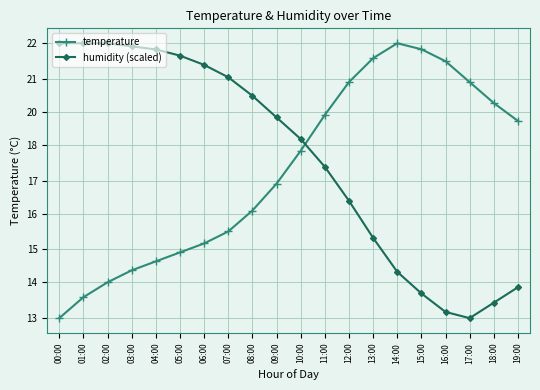

Between which two adjacent categories do temperature and humidity (scaled) first intersect?

10:00 and 11:00